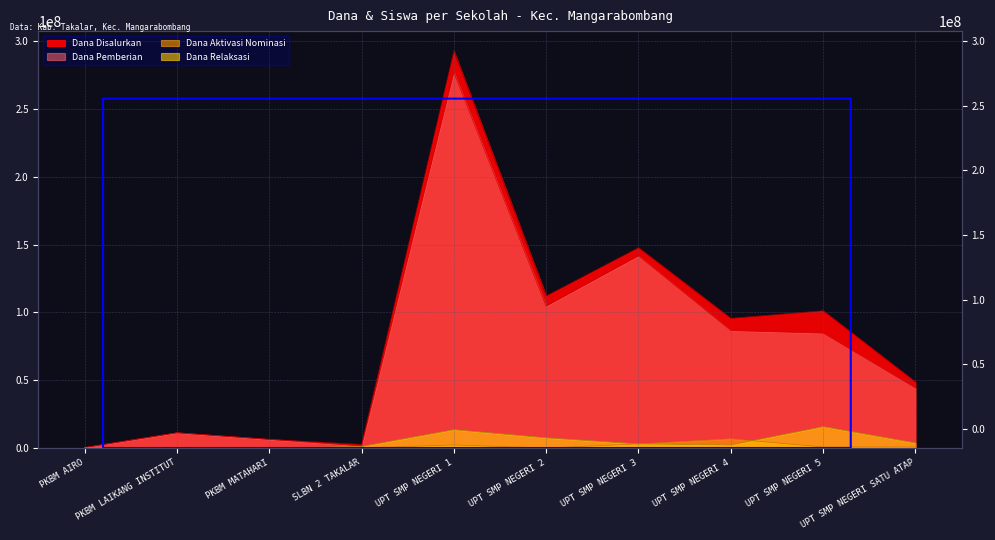

What is the value of the Dana Pemberian point at the 8th from the left?

86625000